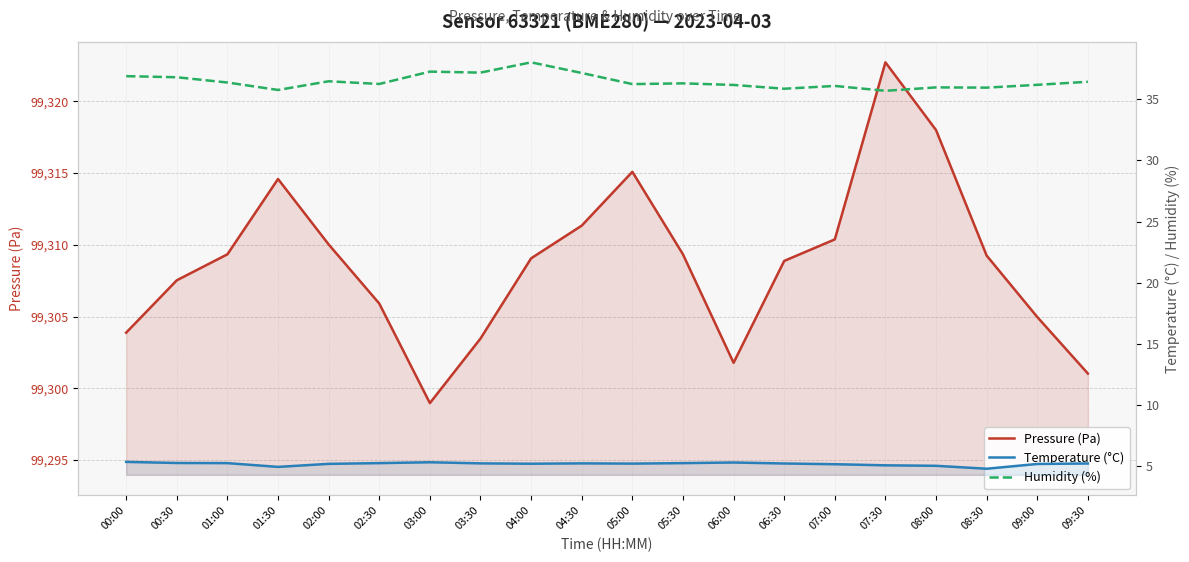

Where is the first local minimum for Humidity (%)?

01:30